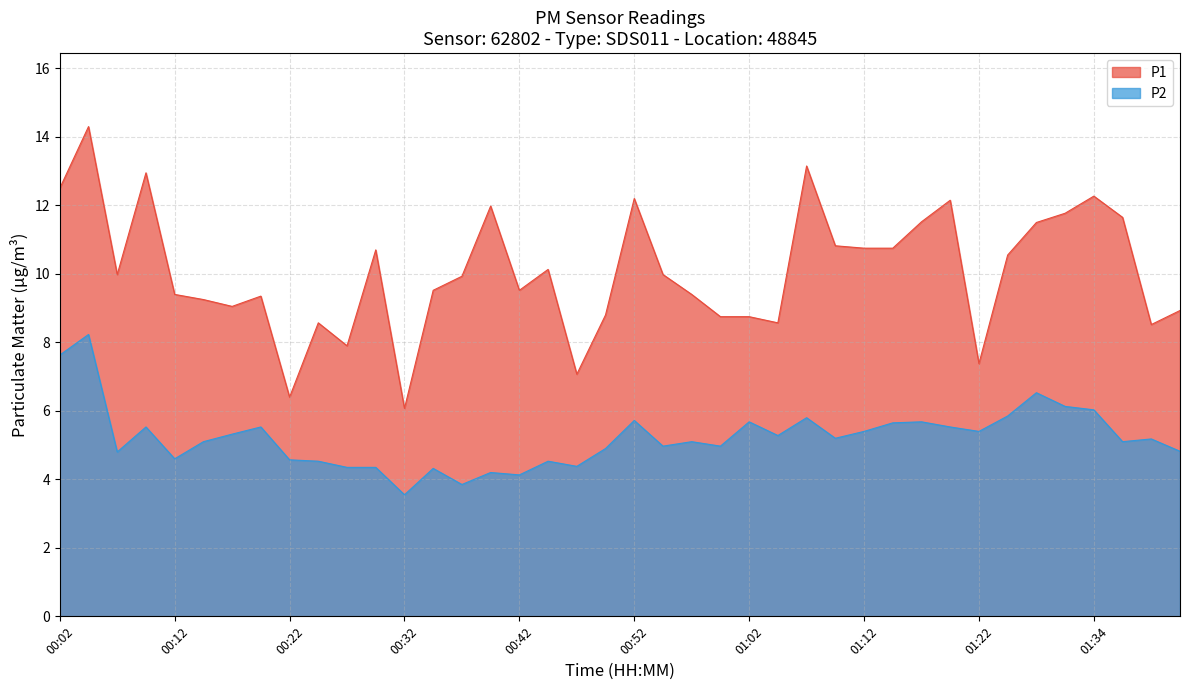

Is it true that P1 equals 5.7 at 00:59?

False